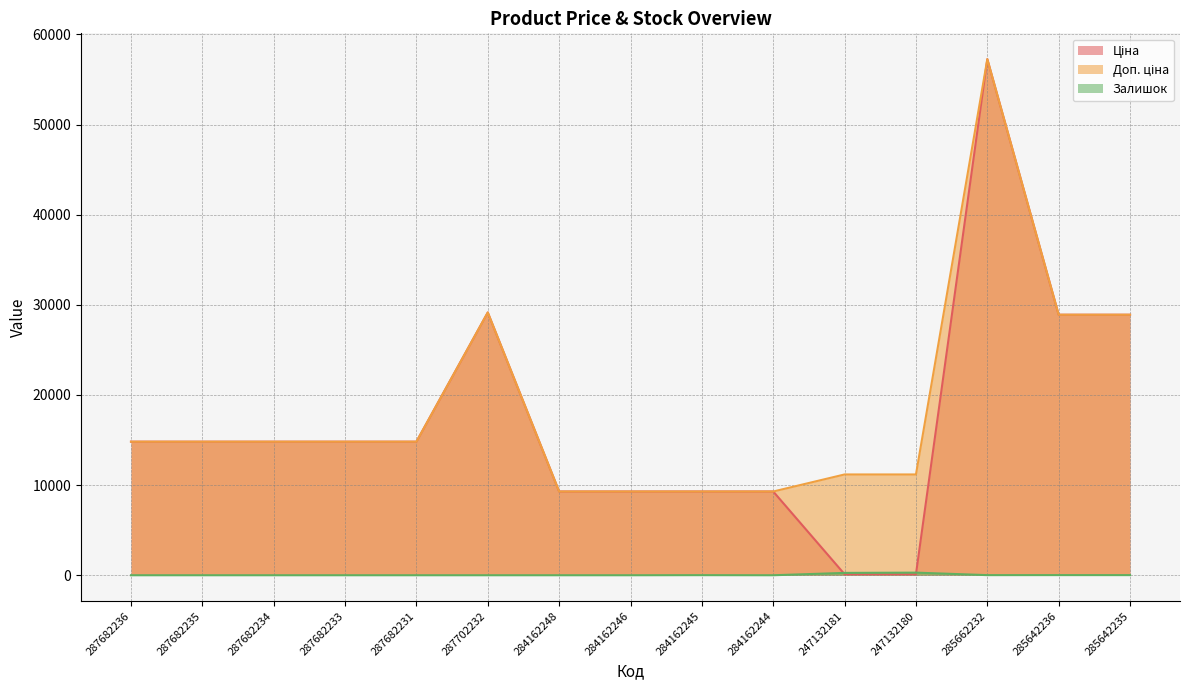

Reading left to right, list all the values displayed in this chart.

Ціна: 287682236=14817.6	287682235=14817.6	287682234=14817.6	287682233=14817.6	287682231=14817.6	287702232=29152.3	284162248=9290.5	284162246=9290.5	284162245=9290.5	284162244=9290.5	247132181=111.8	247132180=111.8	285662232=57258.0	285642236=28901.7	285642235=28901.7
Доп. ціна: 287682236=14817.6	287682235=14817.6	287682234=14817.6	287682233=14817.6	287682231=14817.6	287702232=29152.3	284162248=9290.5	284162246=9290.5	284162245=9290.5	284162244=9290.5	247132181=11182.0	247132180=11182.0	285662232=57258.0	285642236=28901.7	285642235=28901.7
Залишок: 287682236=0.0	287682235=0.0	287682234=0.0	287682233=0.0	287682231=0.0	287702232=0.0	284162248=0.0	284162246=0.0	284162245=10.0	284162244=0.0	247132181=260.0	247132180=290.0	285662232=13.0	285642236=16.0	285642235=14.0